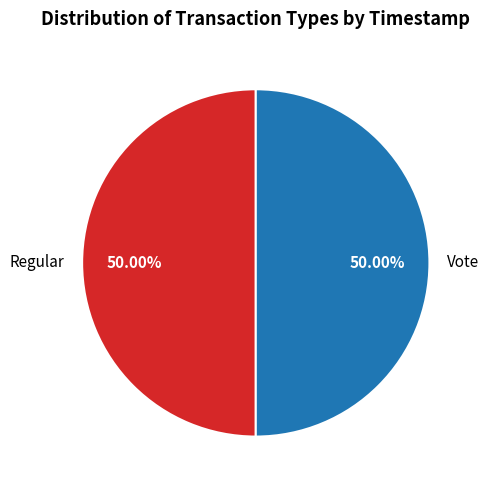

How many slices are in this pie chart?

2